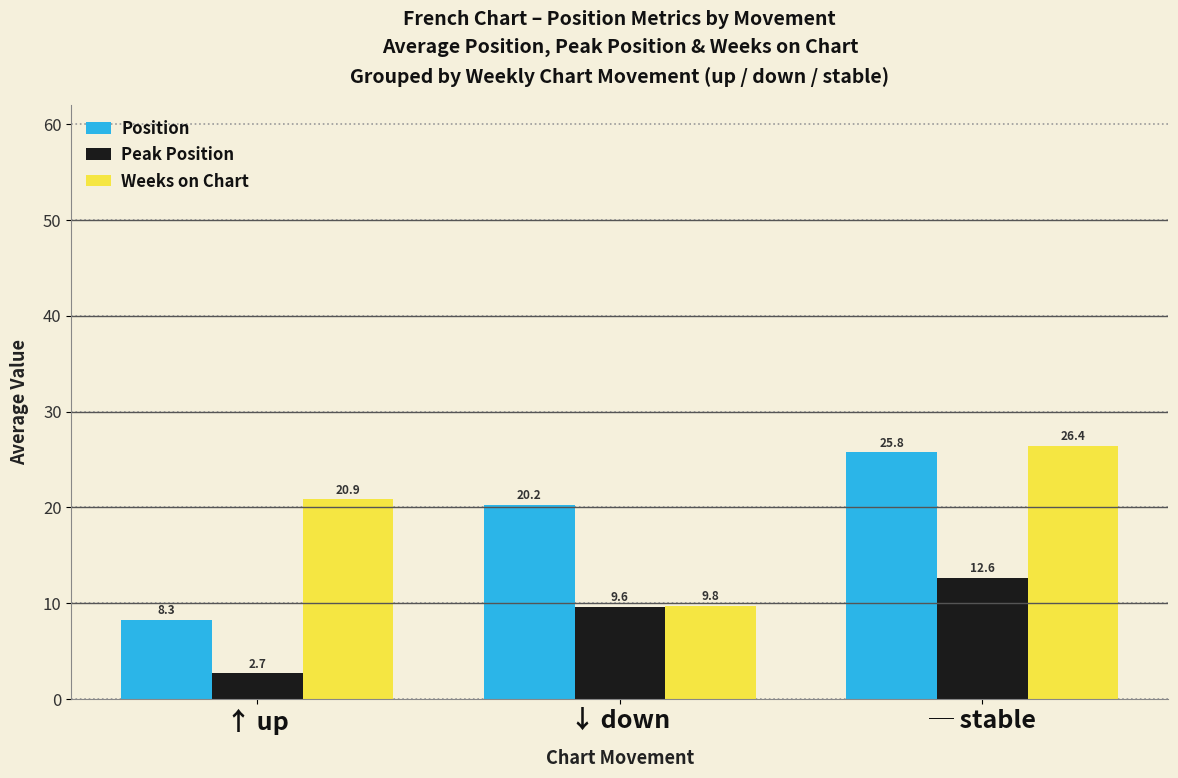

Which series has the widest spread of values?

Position